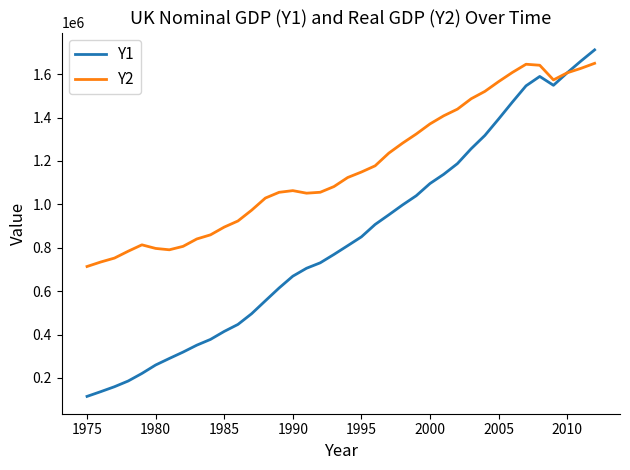

Which series has the largest total across all categories?

Y2